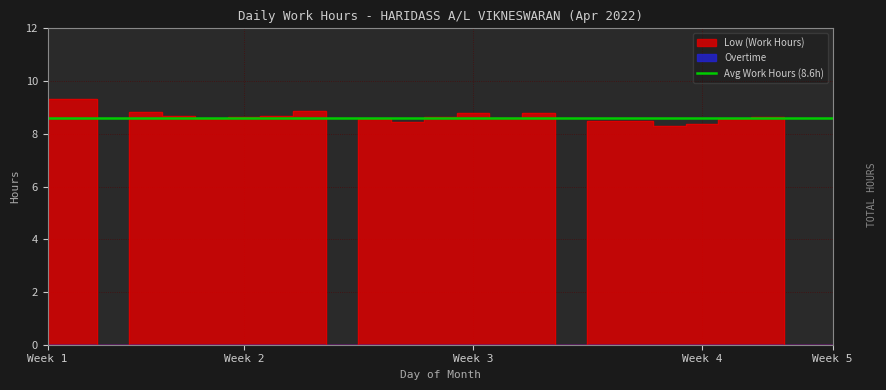

Which has a higher value, 25 or 16?

16